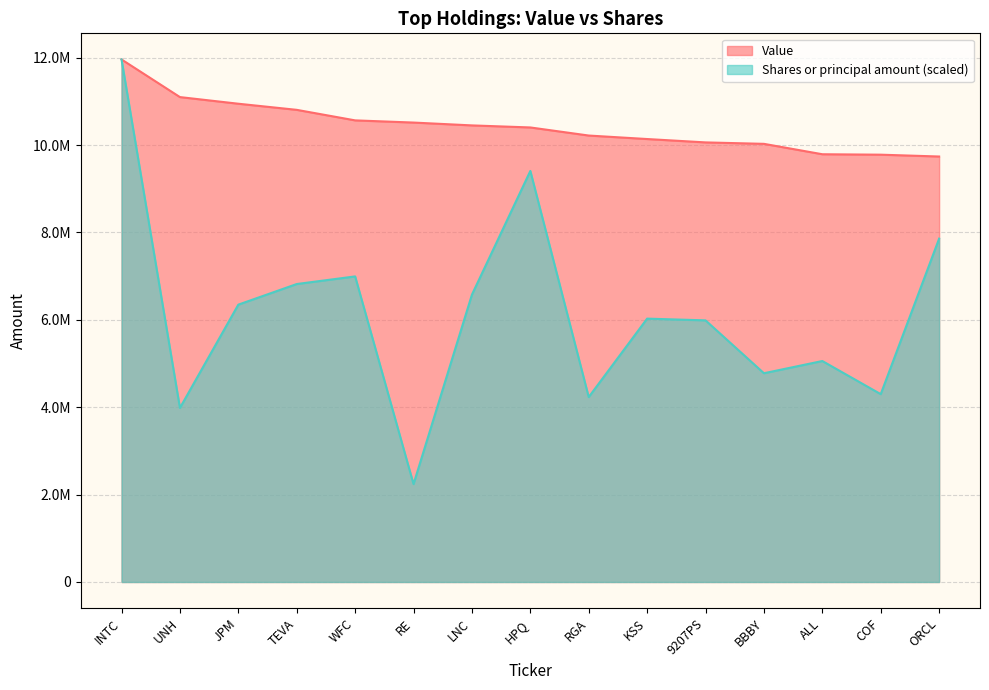

How many lines are shown in the chart?

2